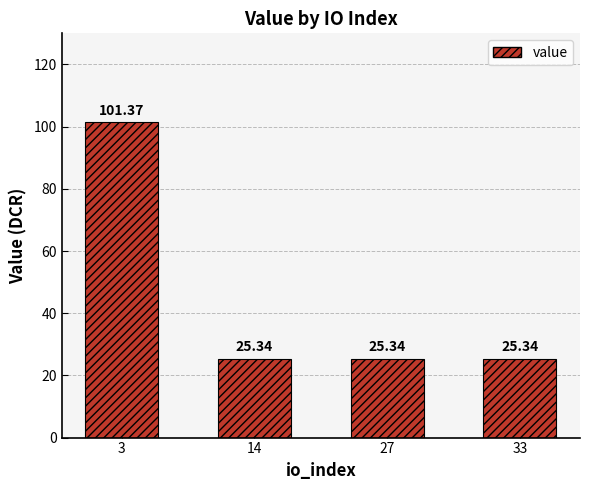

What is the sum of all values?

177.4